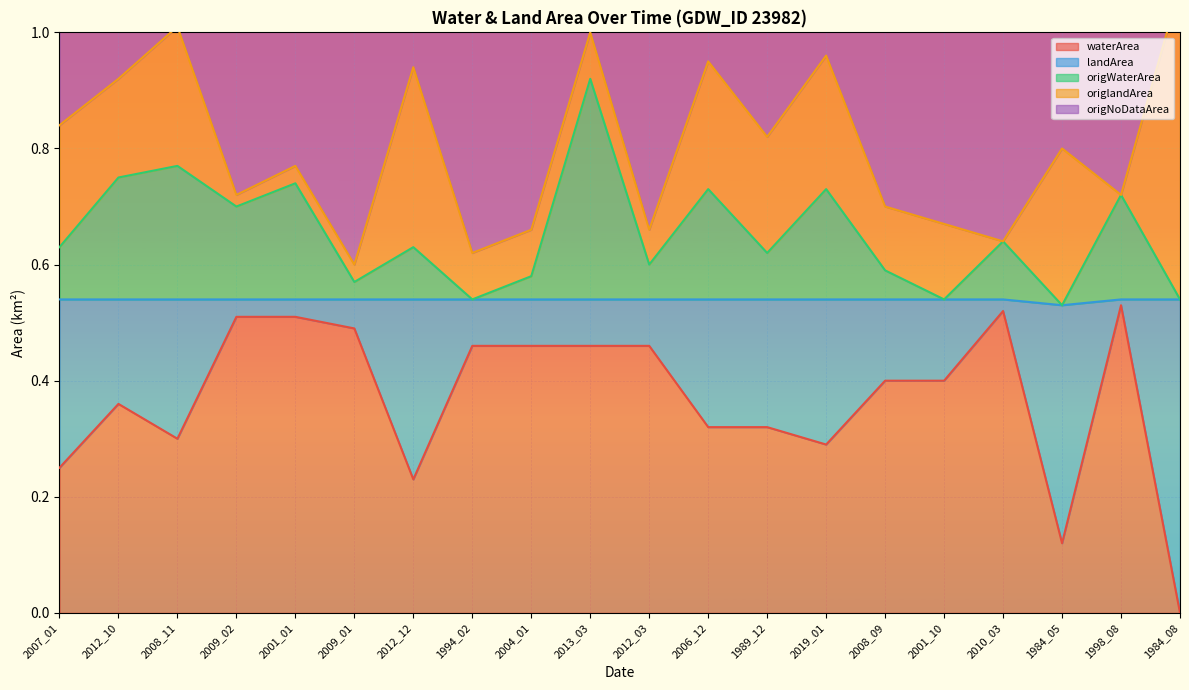

At which category does the chart reach its peak across all series?

1984_08